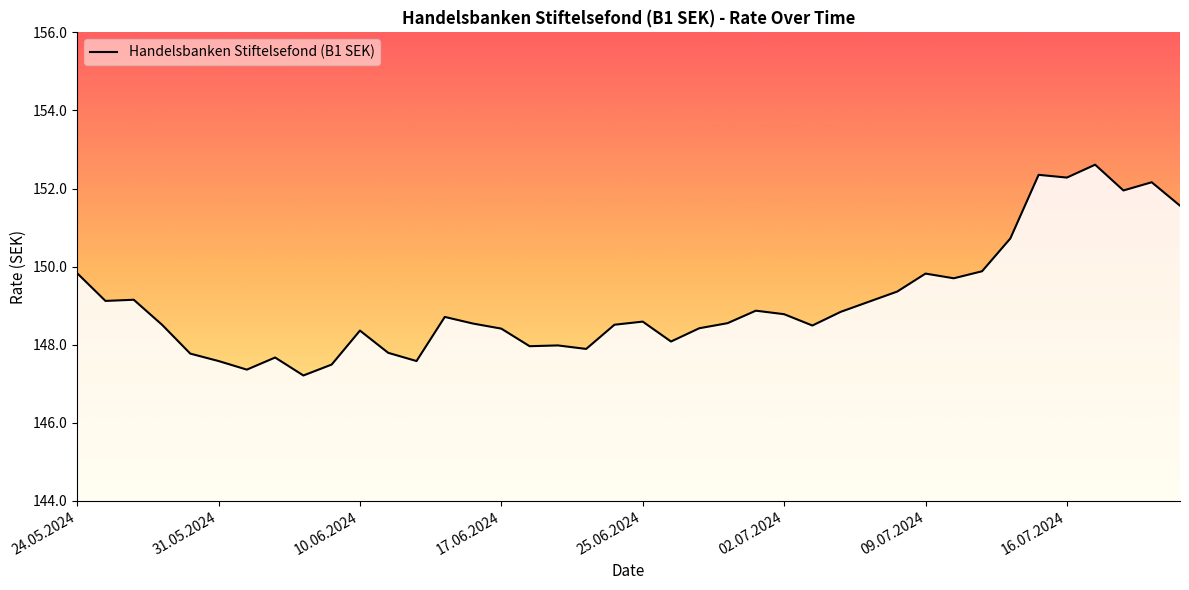

What is the difference between the maximum and minimum values?

5.4